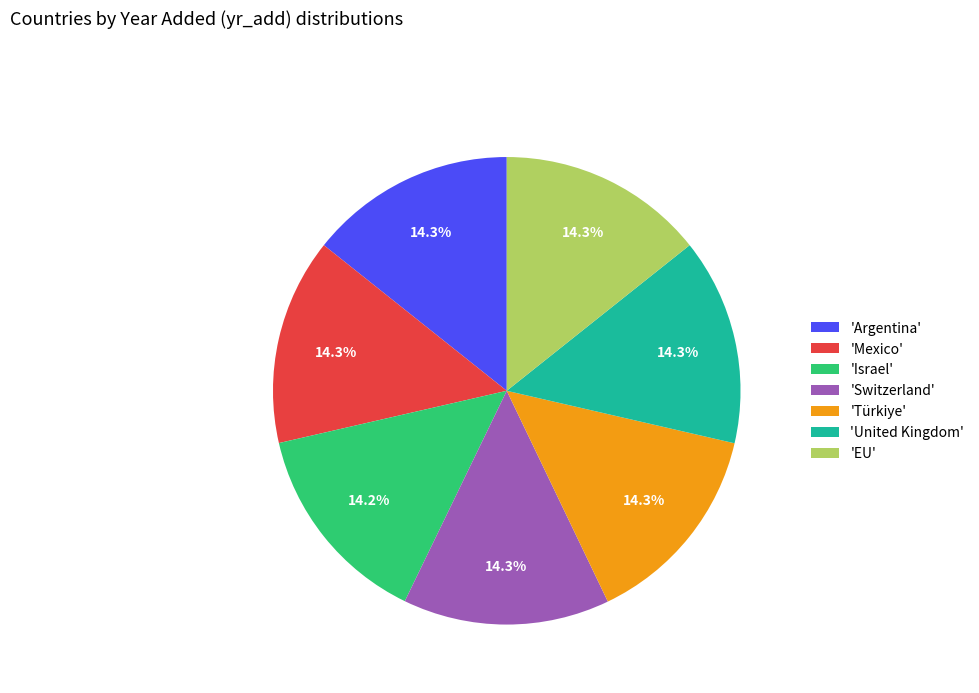

What percentage is NOT represented by 'Israel'?

85.8%